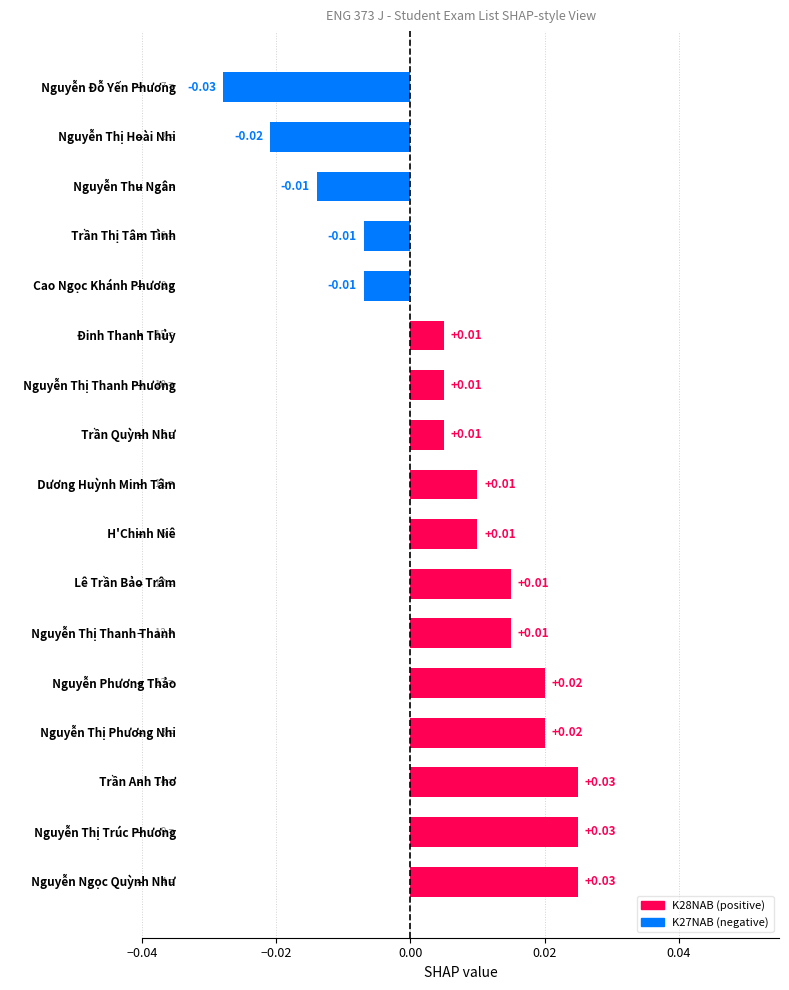

What is the difference between the second highest and minimum values?

0.1